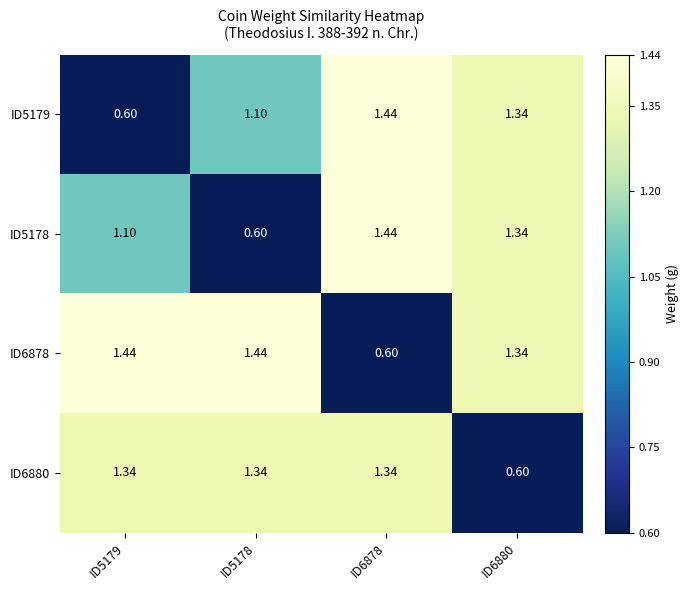

Which has a higher value, ID6878 or ID6880?

ID6878